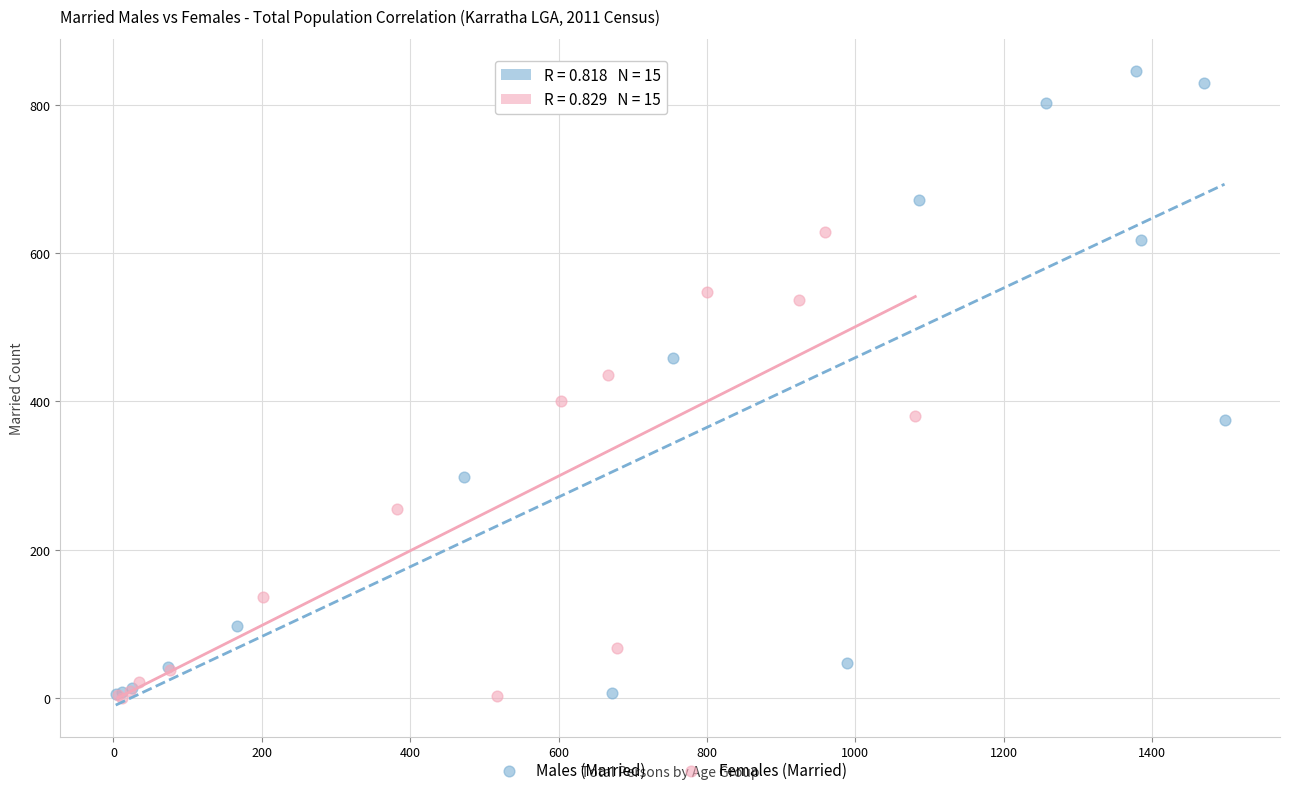

Which series has the largest Y range (max minus min)?

Males (Married)